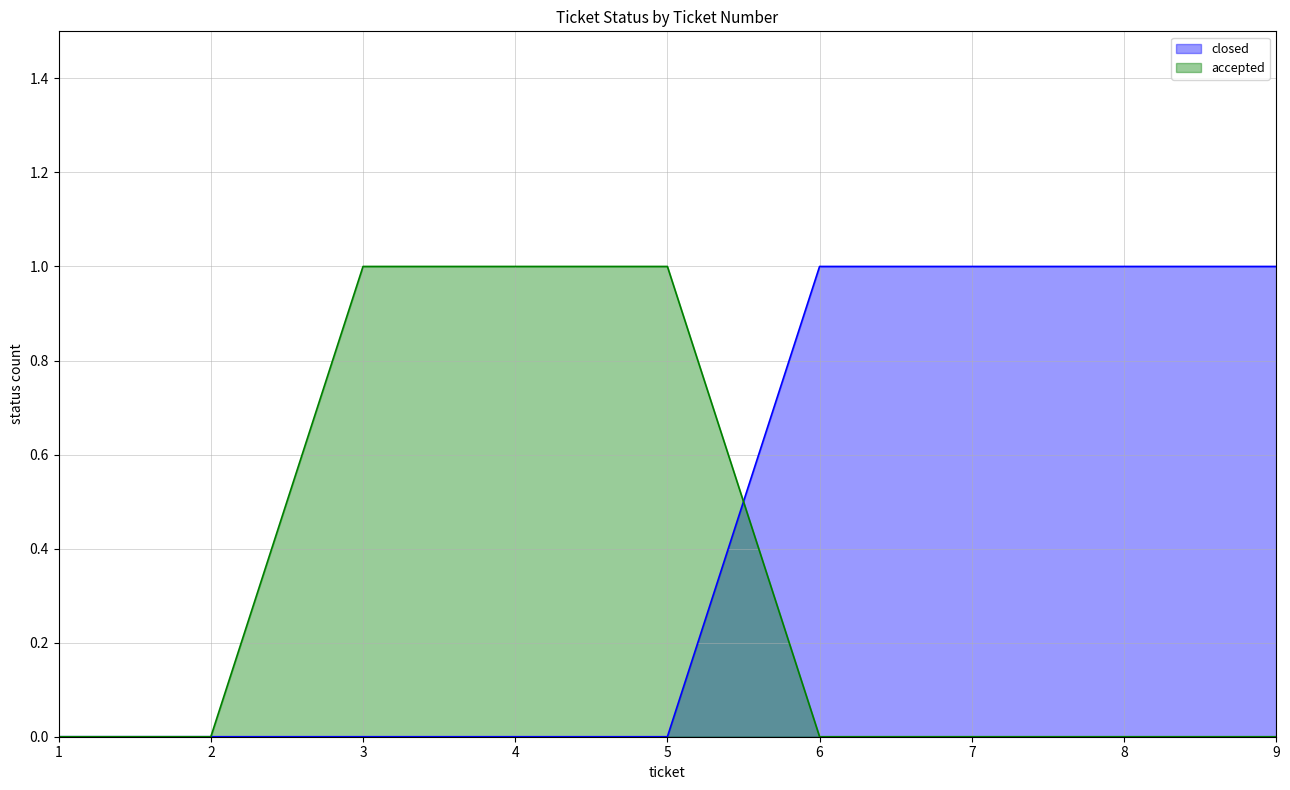

Reading left to right, list all the values displayed in this chart.

closed: 0	0	0	0	0	1	1	1	1
accepted: 0	0	1	1	1	0	0	0	0